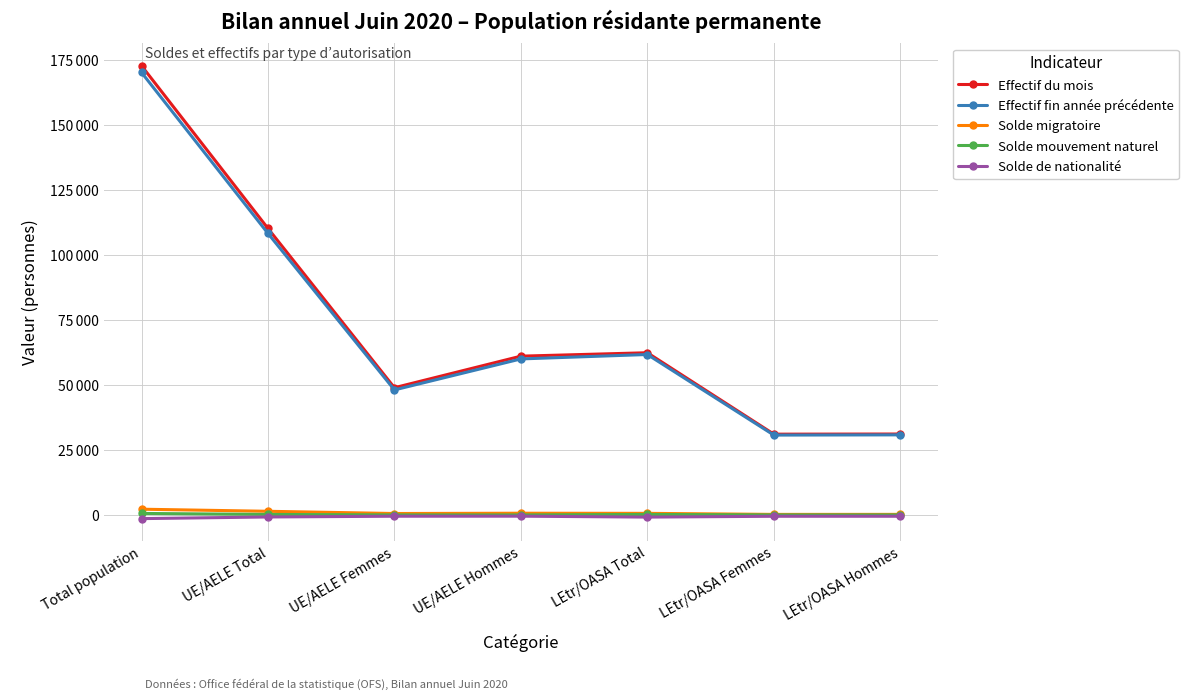

What is the label of the 2nd point from the left?

UE/AELE Total